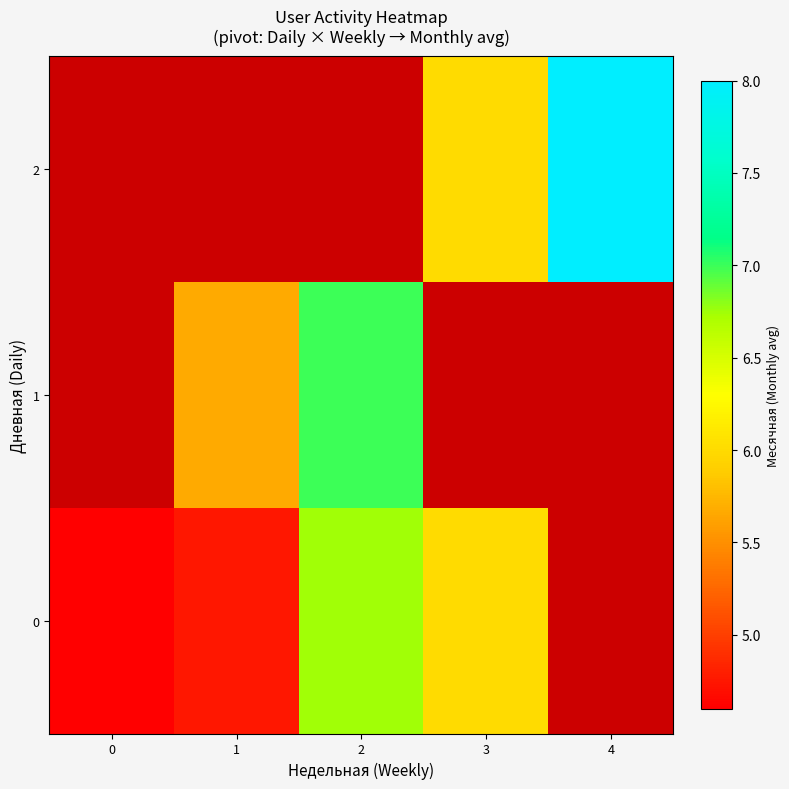

Which category has the highest value across all series?

4